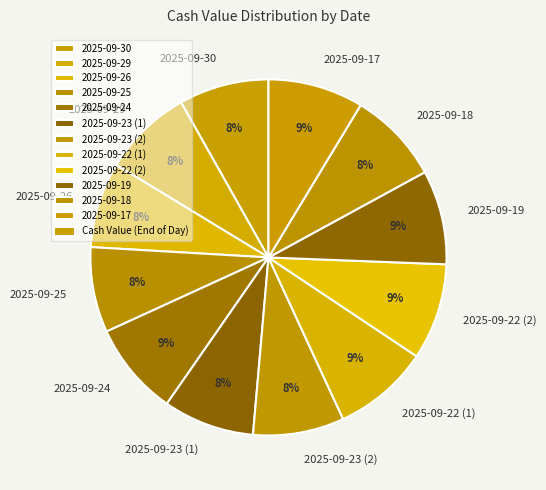

Does 2025-09-30 represent more than half of the total?

No